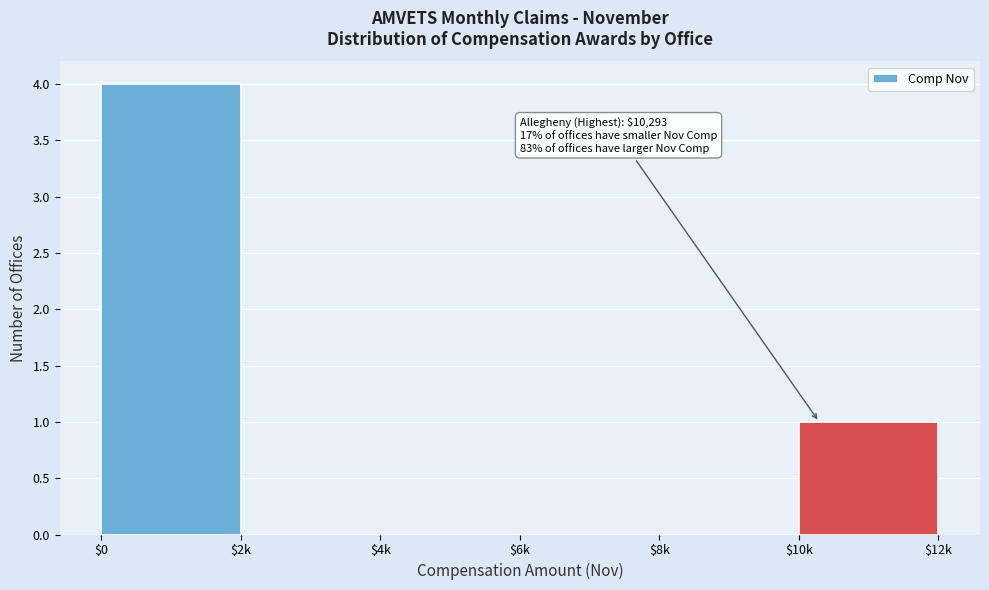

What is the greatest value displayed?

4